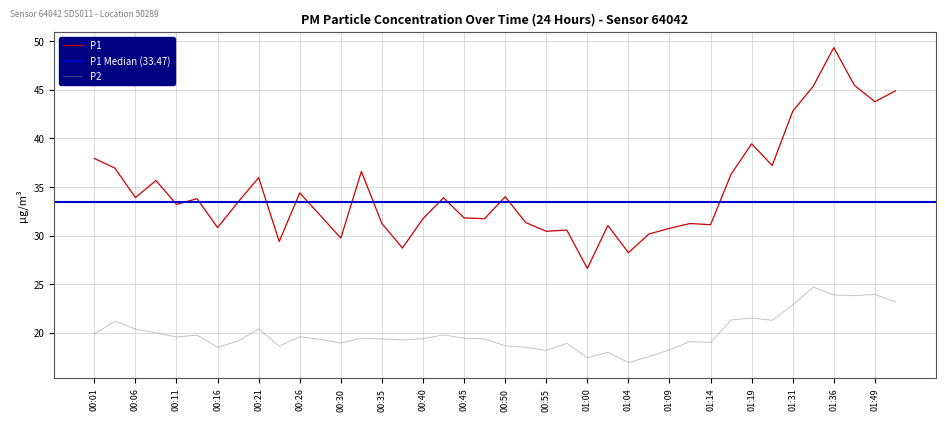

Rank the series at 01:12 from lowest to highest value.

P2, P1